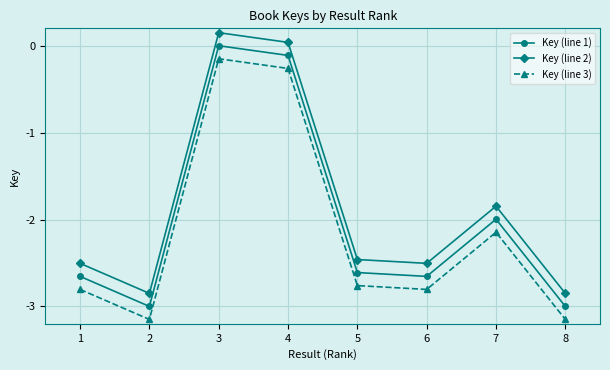

What are all the series names shown in the legend?

Key (line 1), Key (line 2), Key (line 3)